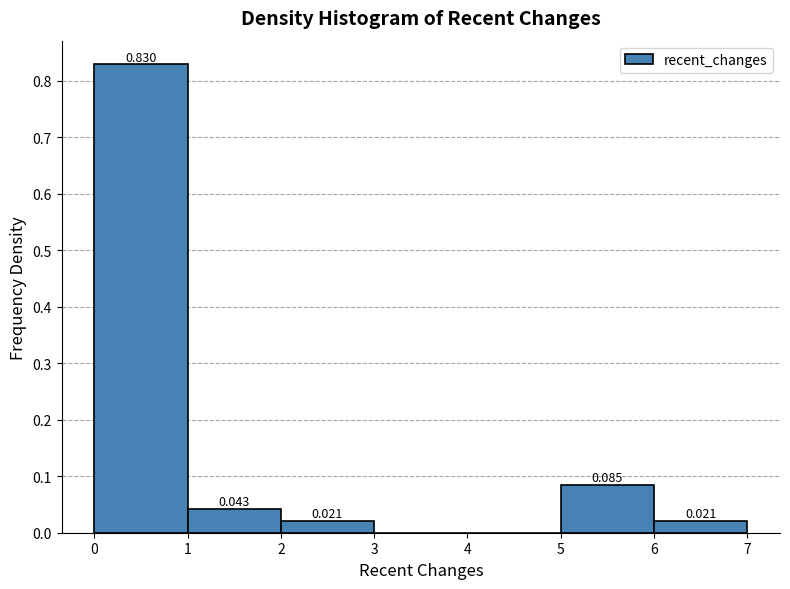

Which range on the x-axis has the tallest bar?

0 to 1